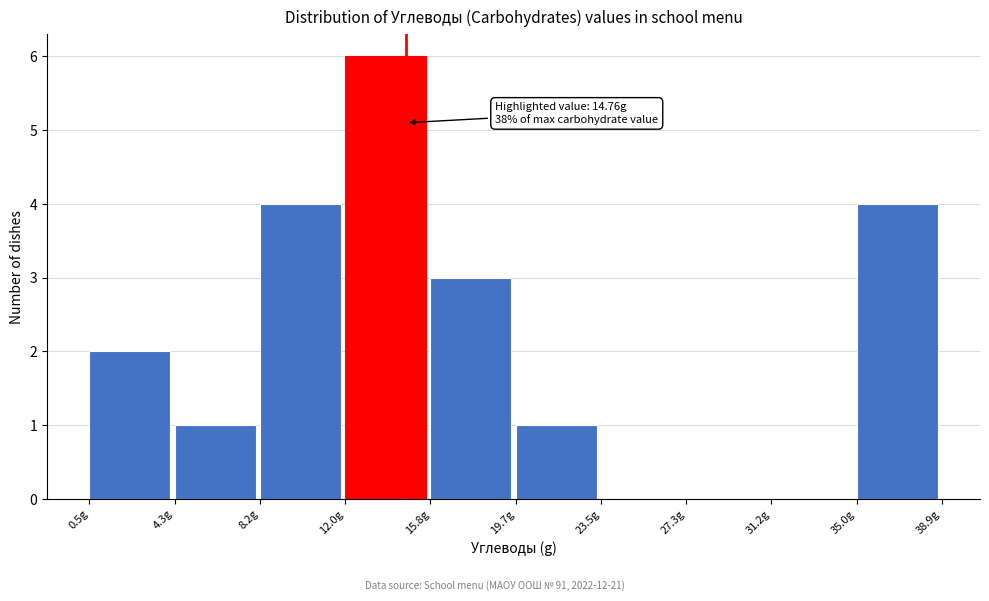

Which range on the x-axis has the tallest bar?

12.0 to 16.0